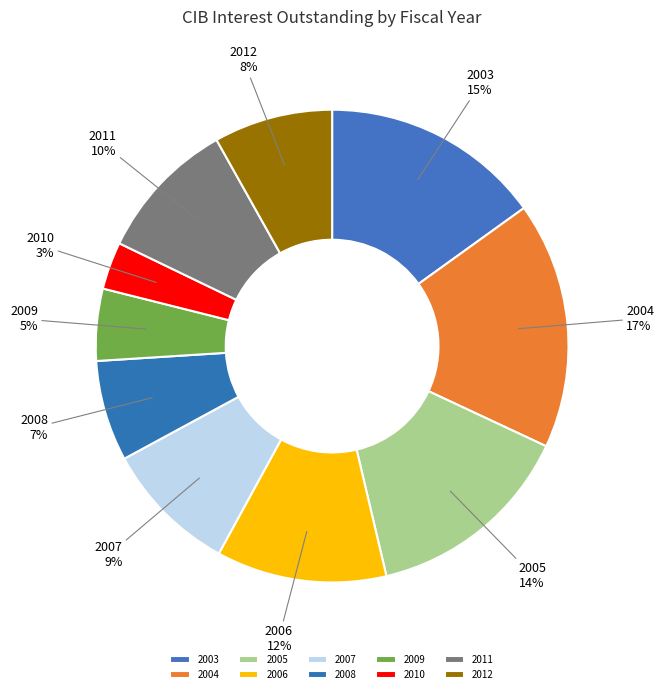

To the nearest percent, what percentage of the pie is 2008?

7%